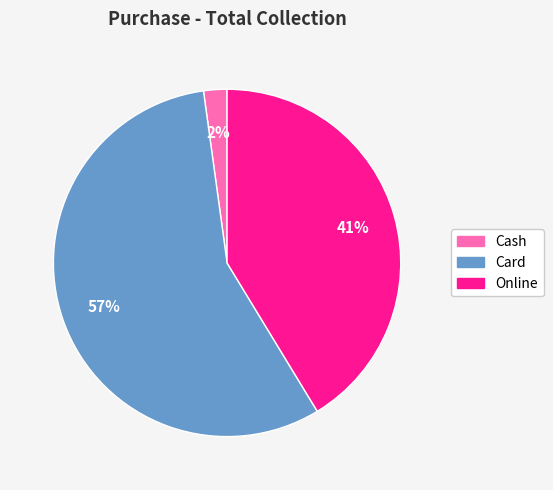

Is it true that Online is 50% of the pie?

False